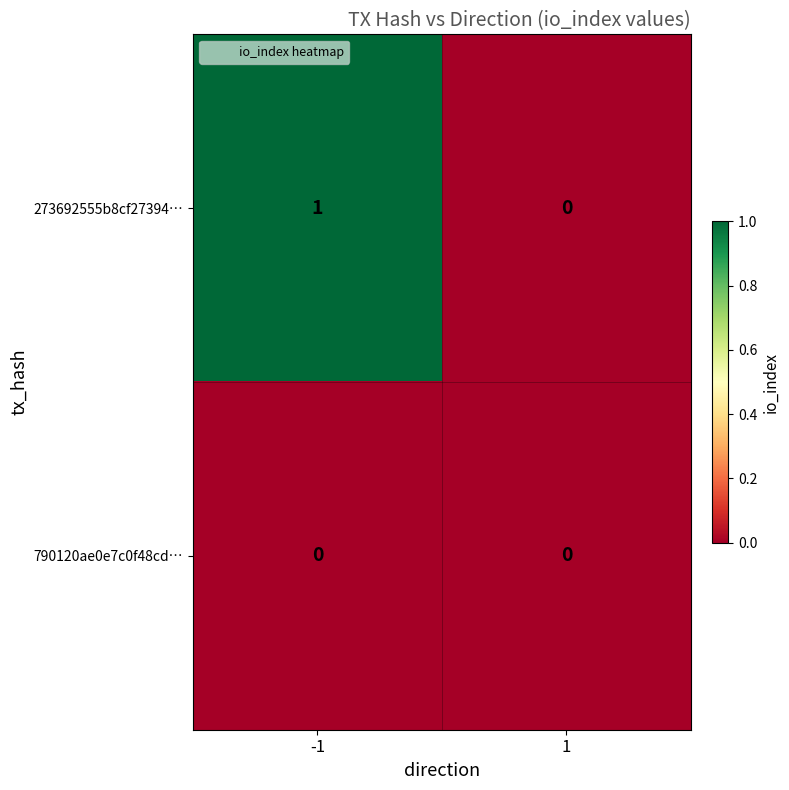

What is the total value across all series at -1?

1